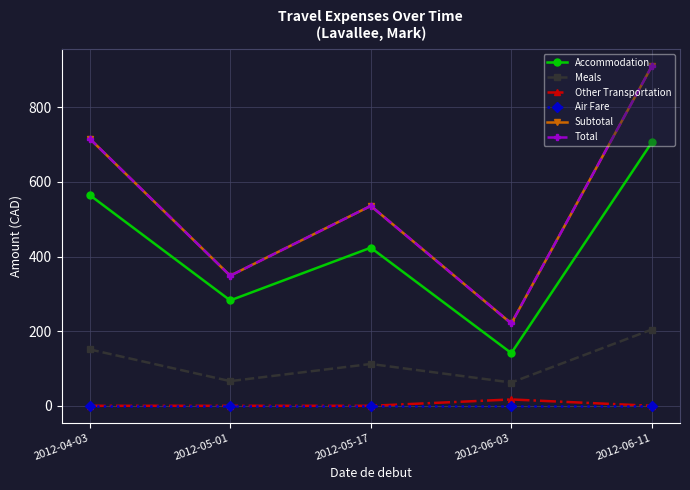

At how many categories does at least one series exceed 49?

5